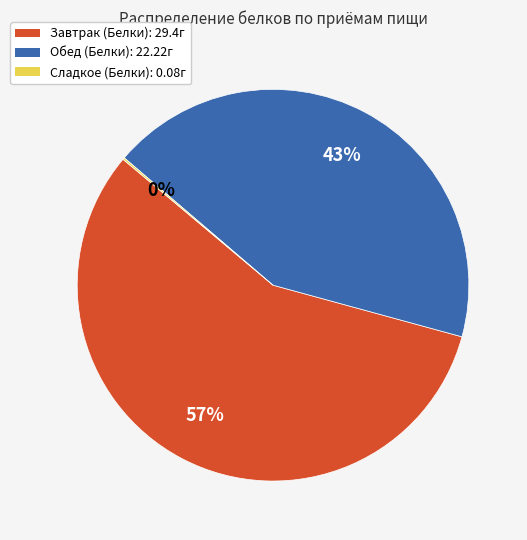

What is the largest slice in the pie chart?

Завтрак (Белки)